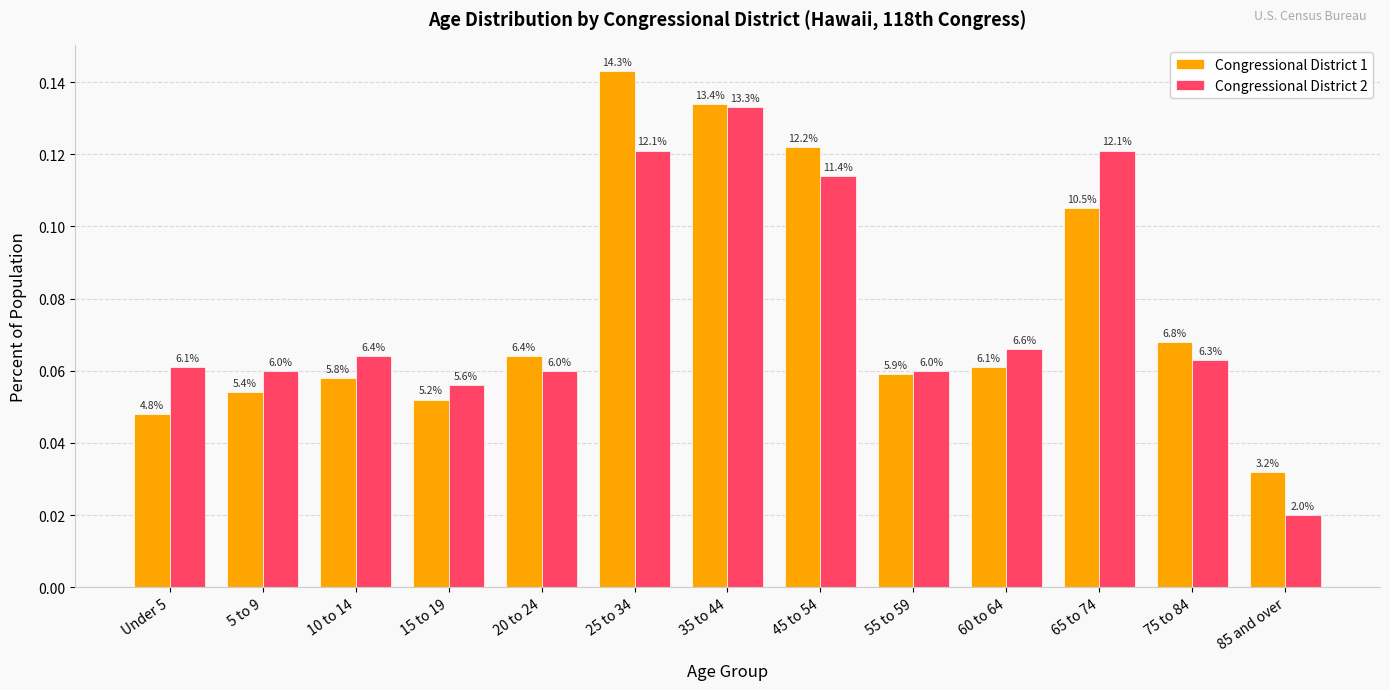

How many Congressional District 1 values are between 0 and 1?

13